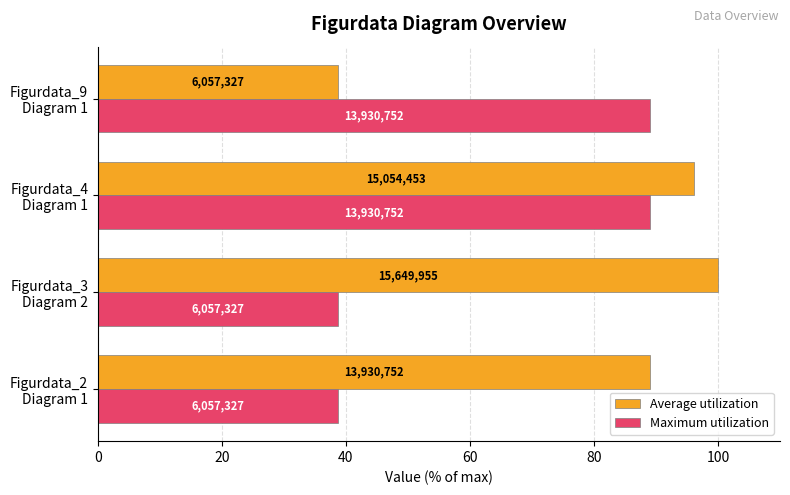

Rank the series by their average value, from lowest to highest.

Maximum utilization, Average utilization